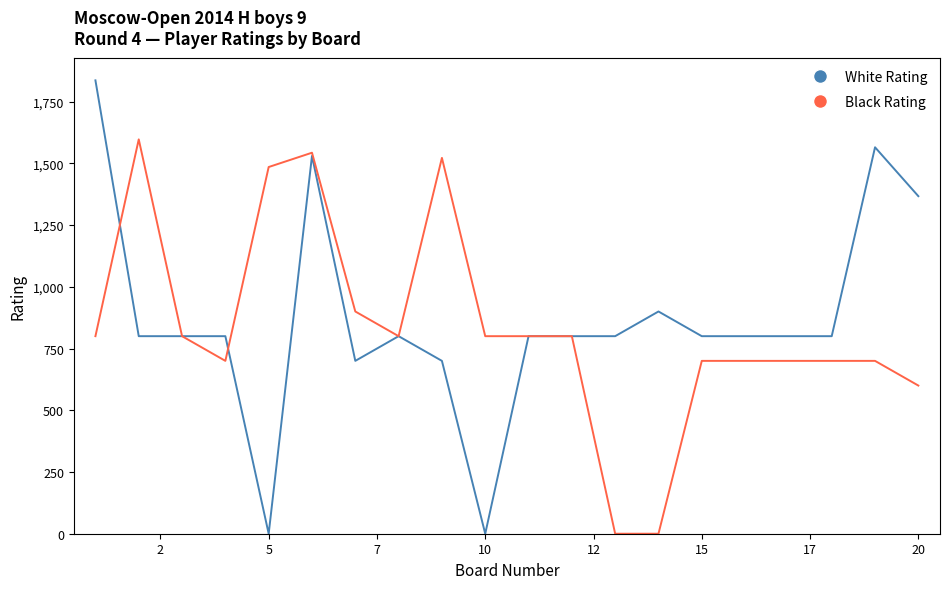

Which series has the largest range (max minus min)?

White Rating